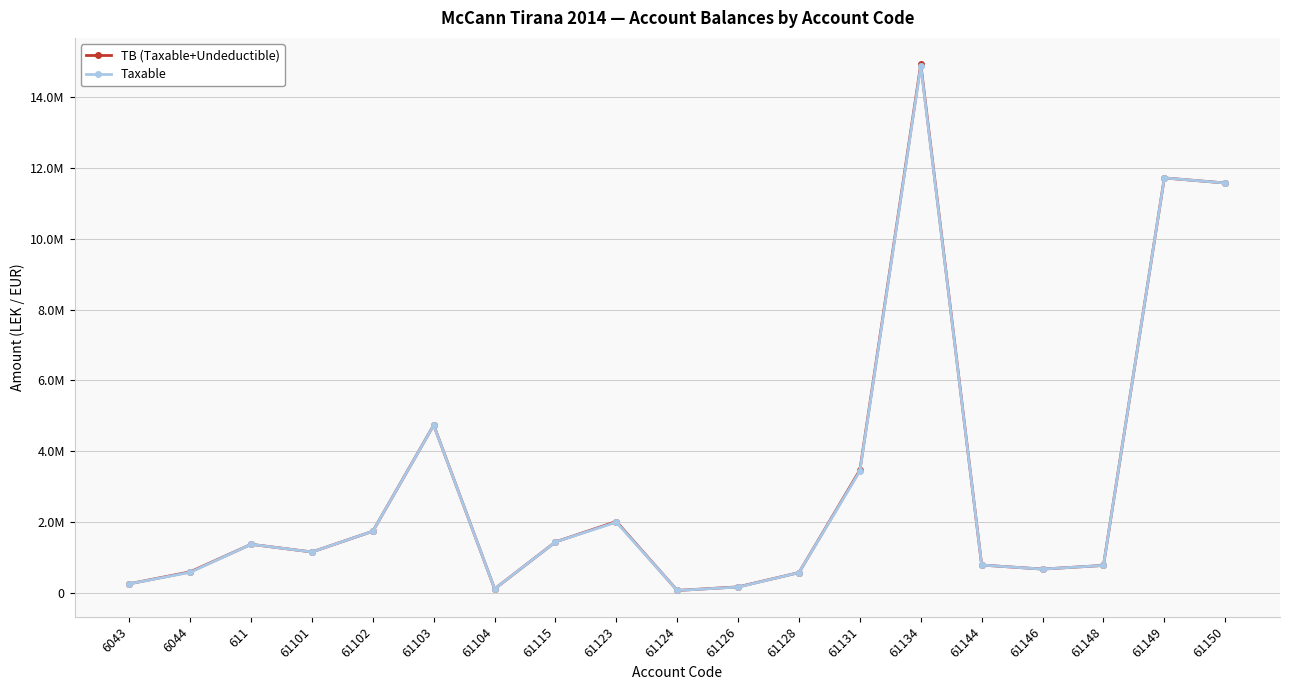

Which series has the widest spread of values?

TB (Taxable+Undeductible)